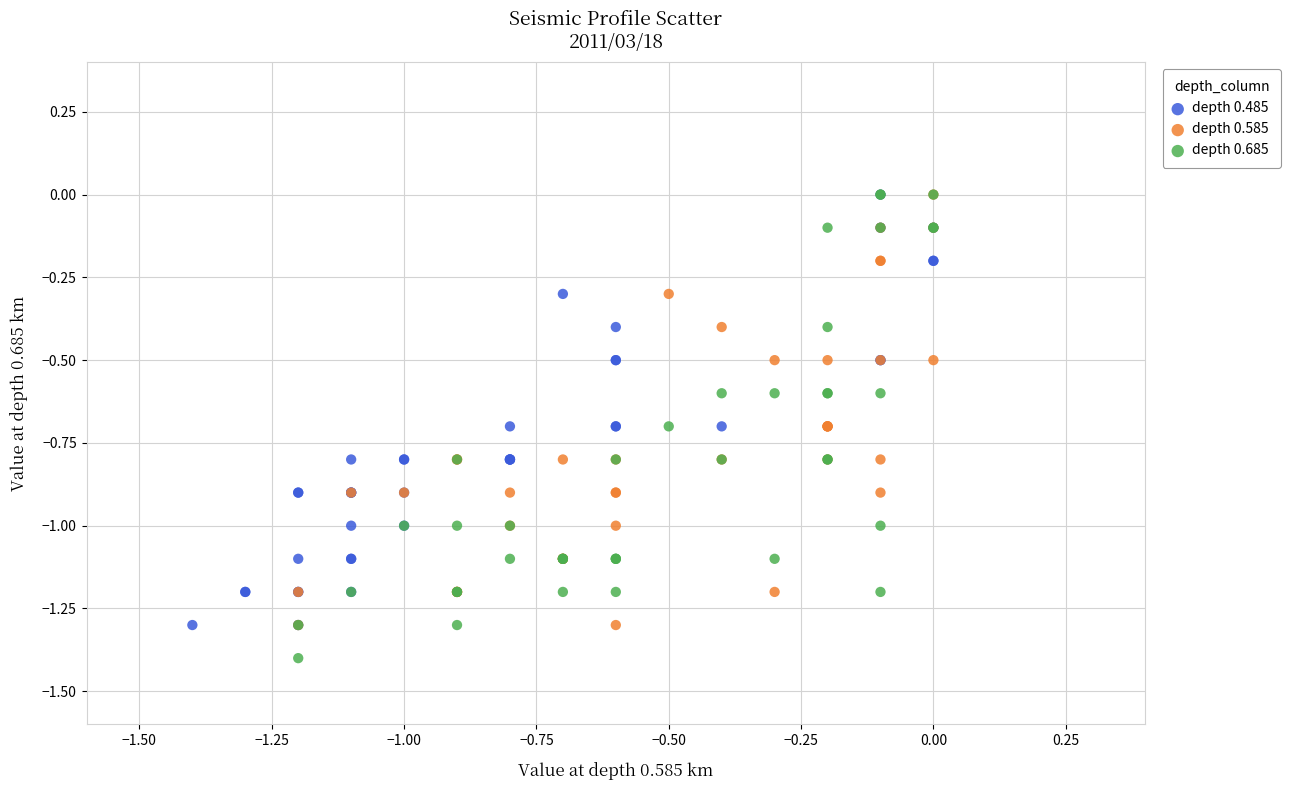

Which series has the widest spread of Y values?

depth 0.685